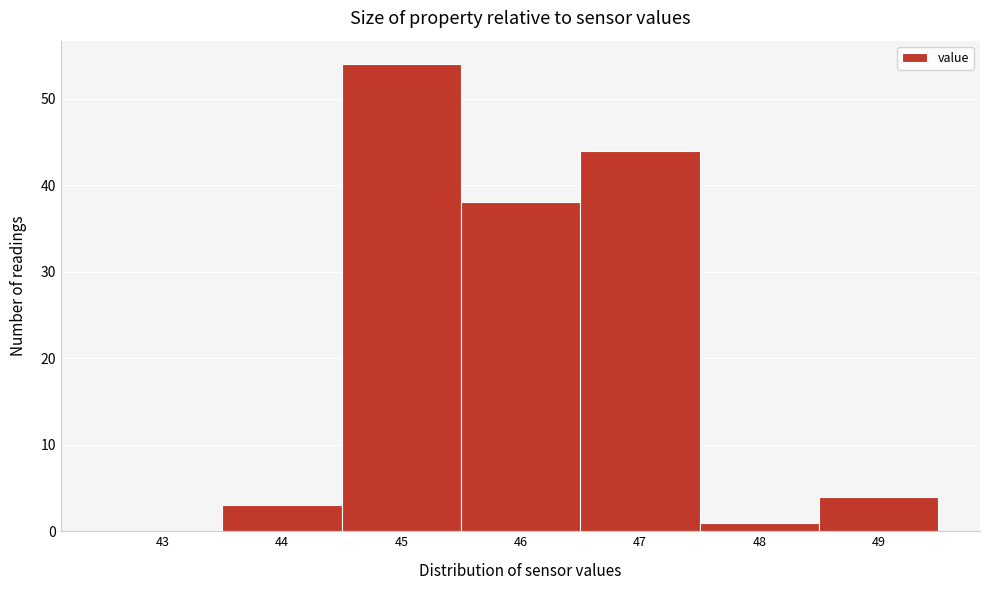

Reading left to right, extract all data points from this chart.

43=0	44=3	45=54	46=38	47=44	48=1	49=4